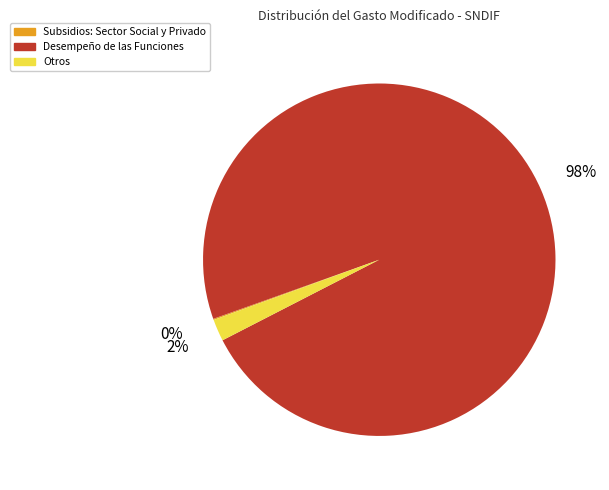

To the nearest percent, what is the difference between the largest and smallest slice percentages?

98%